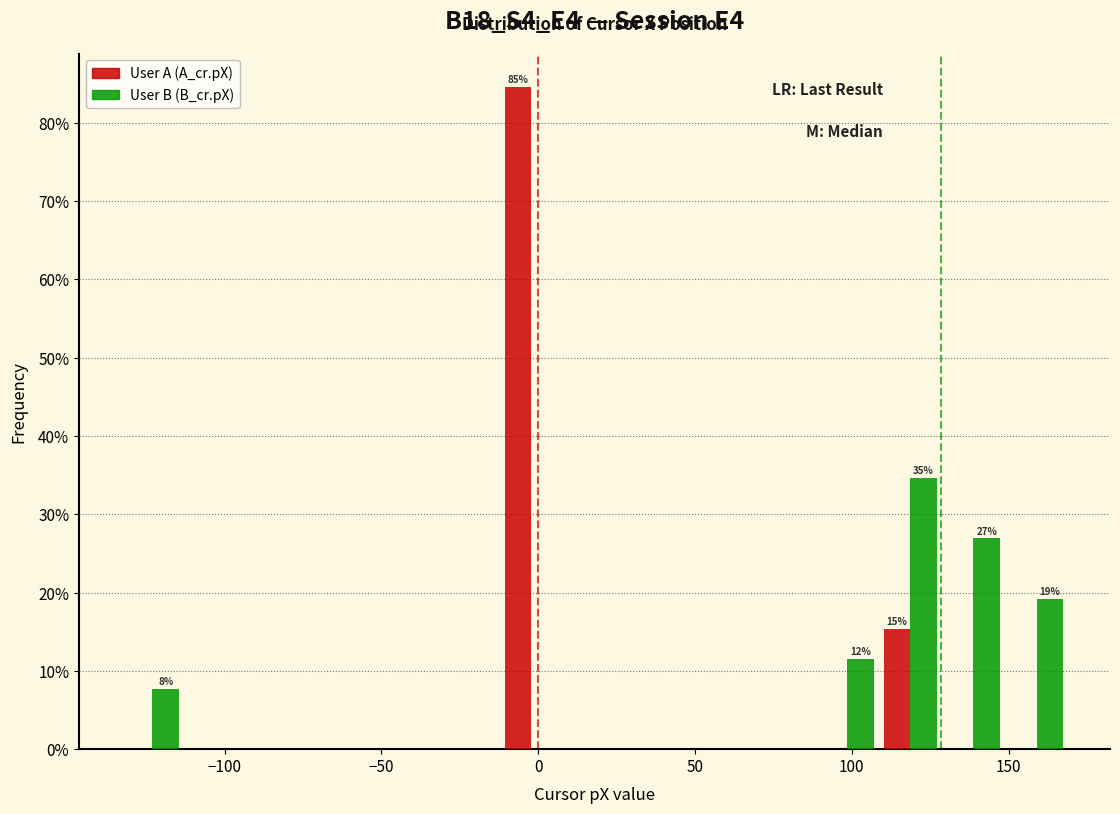

In the User A (A_cr.pX) series, which range on the x-axis has the tallest bar?

-10 to 10